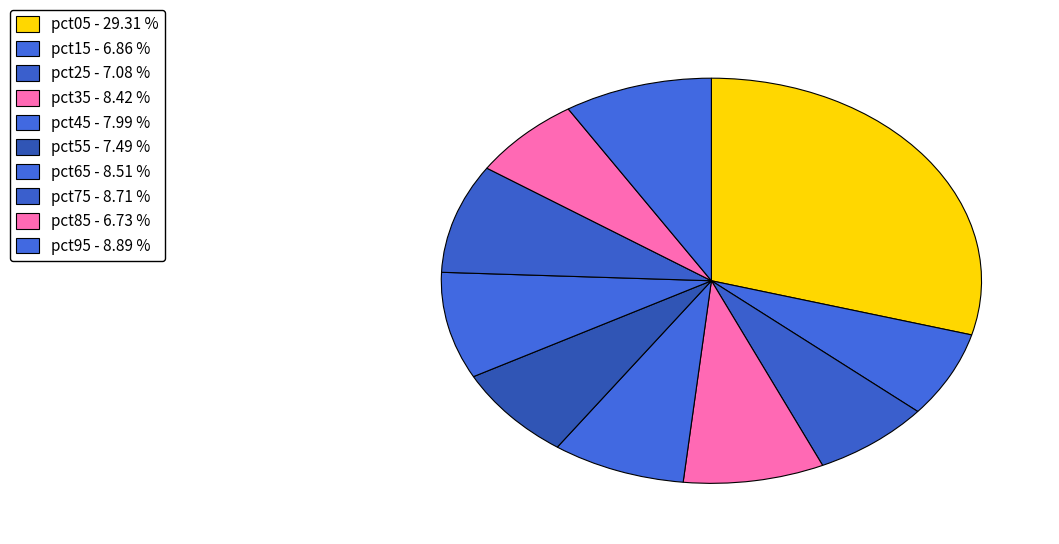

Which category has the smallest portion of the pie?

pct85